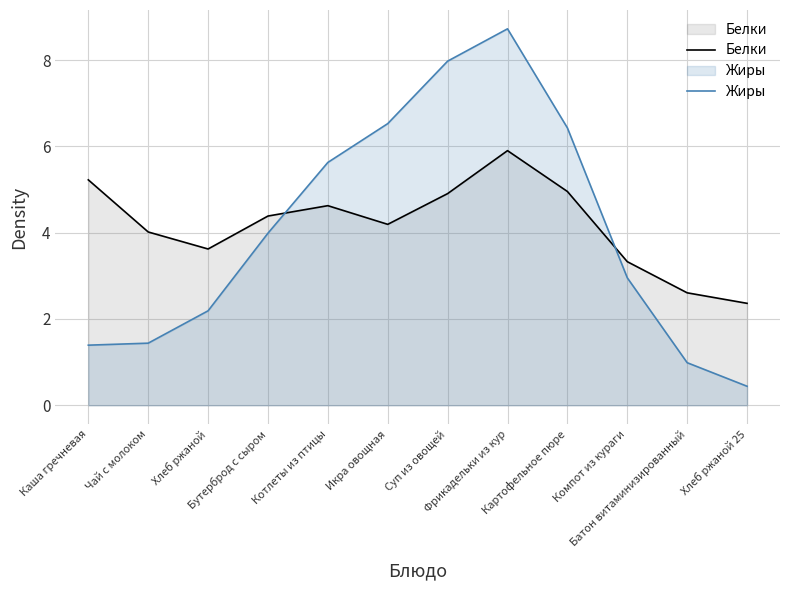

Rank the series by their maximum value, from highest to lowest.

Жиры, Белки